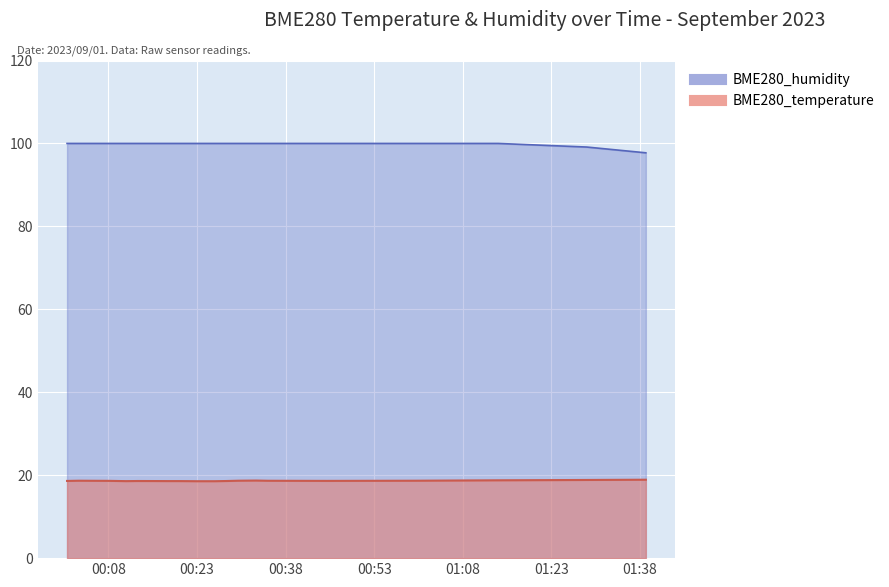

What value does the BME280_temperature series have at 2023/09/01 01:00?

18.7